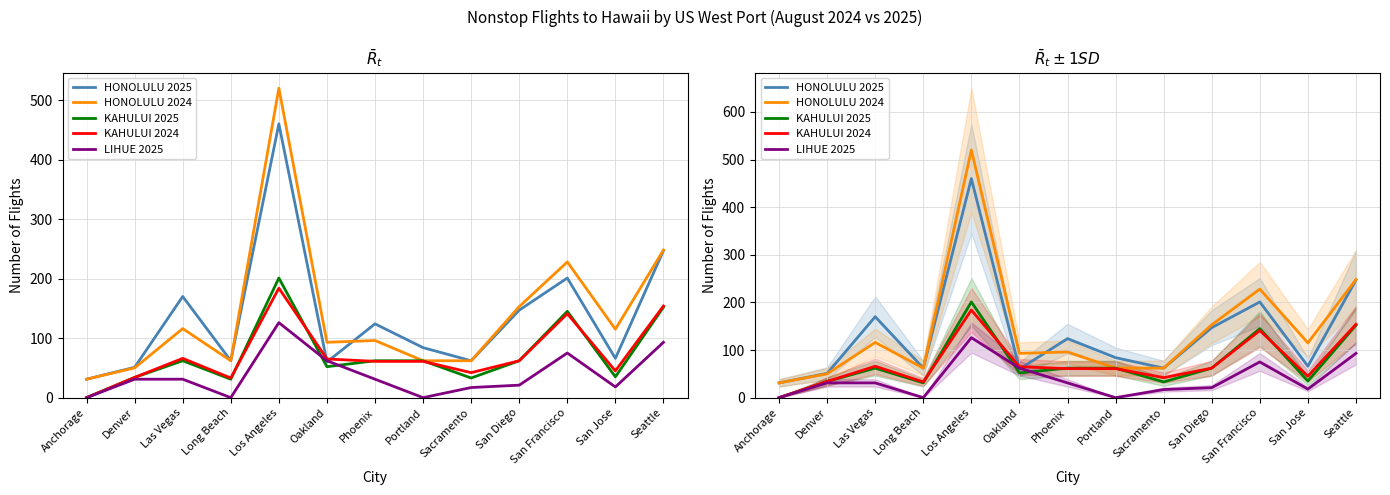

What is the difference between the KAHULUI 2024 values at Denver and Anchorage?

34